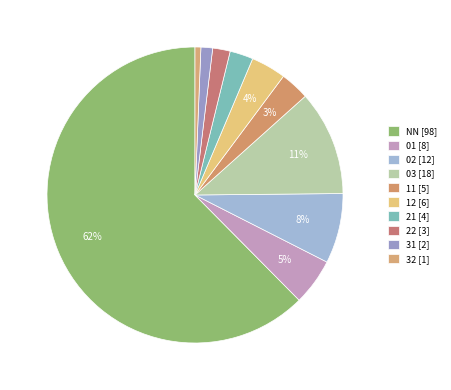

How many segments does this pie chart have?

10